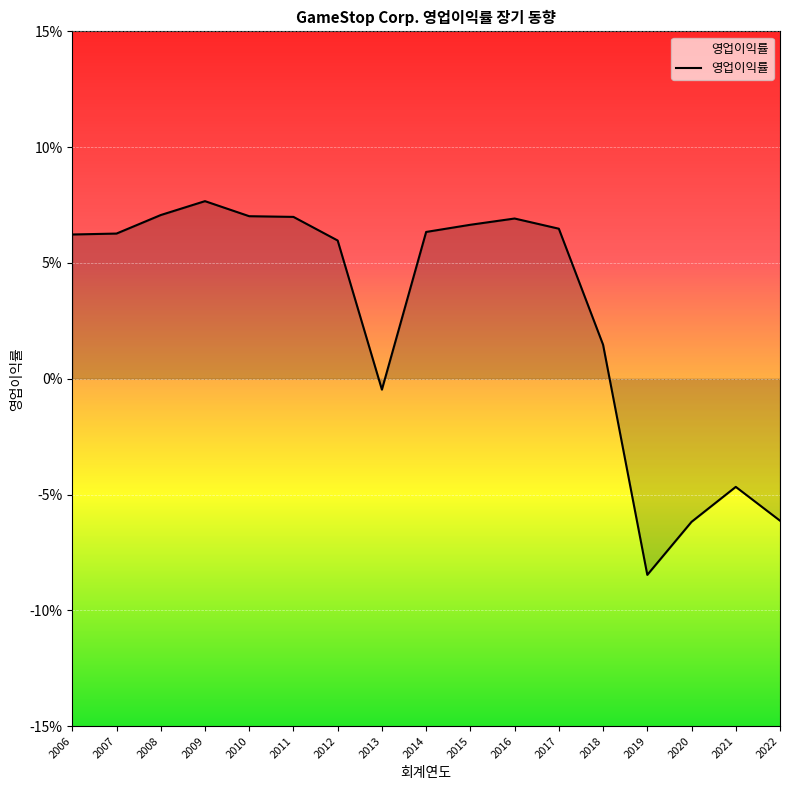

List the labels in order of value, largest first.

2009, 2008, 2010, 2011, 2016, 2015, 2017, 2014, 2007, 2006, 2012, 2018, 2013, 2021, 2022, 2020, 2019